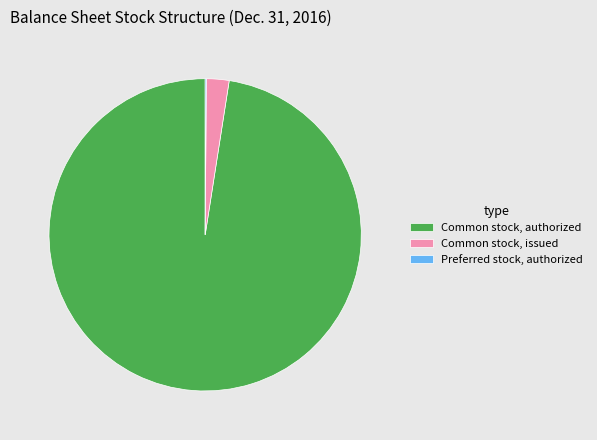

Is it true that Common stock, authorized is 98% of the pie?

True